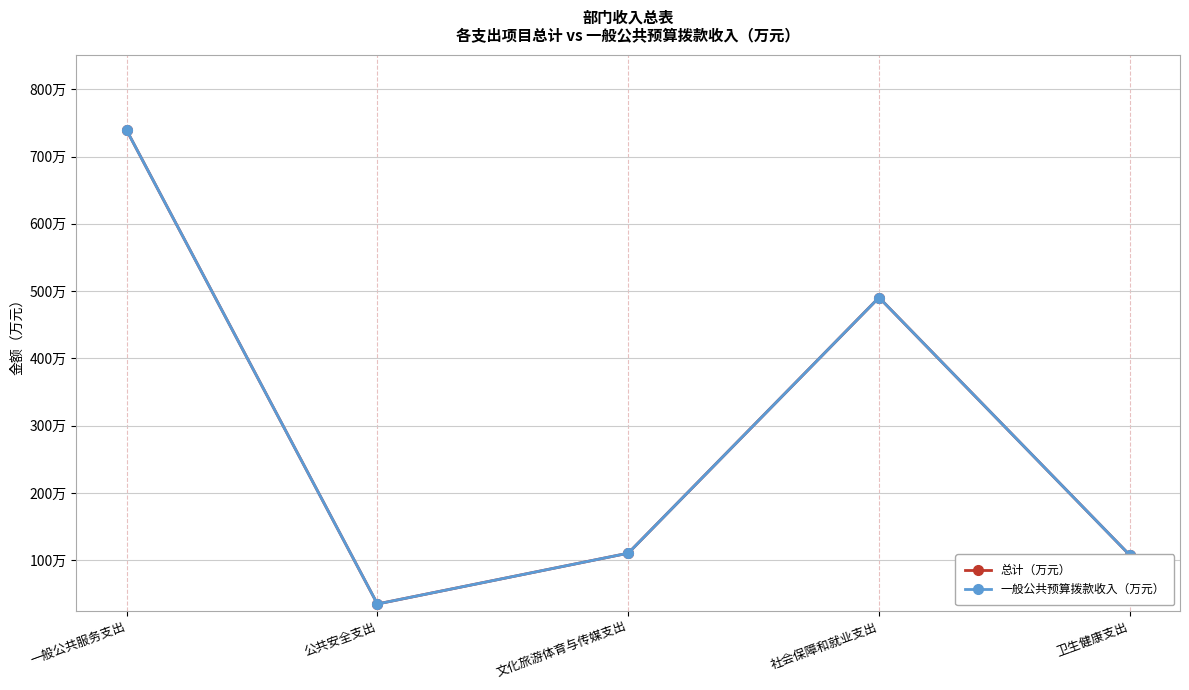

Reading left to right, extract all data points from this chart.

总计（万元）: 一般公共服务支出=739.3	公共安全支出=35.0	文化旅游体育与传媒支出=110.5	社会保障和就业支出=490.5	卫生健康支出=107.5
一般公共预算拨款收入（万元）: 一般公共服务支出=739.3	公共安全支出=35.0	文化旅游体育与传媒支出=110.5	社会保障和就业支出=490.5	卫生健康支出=107.5